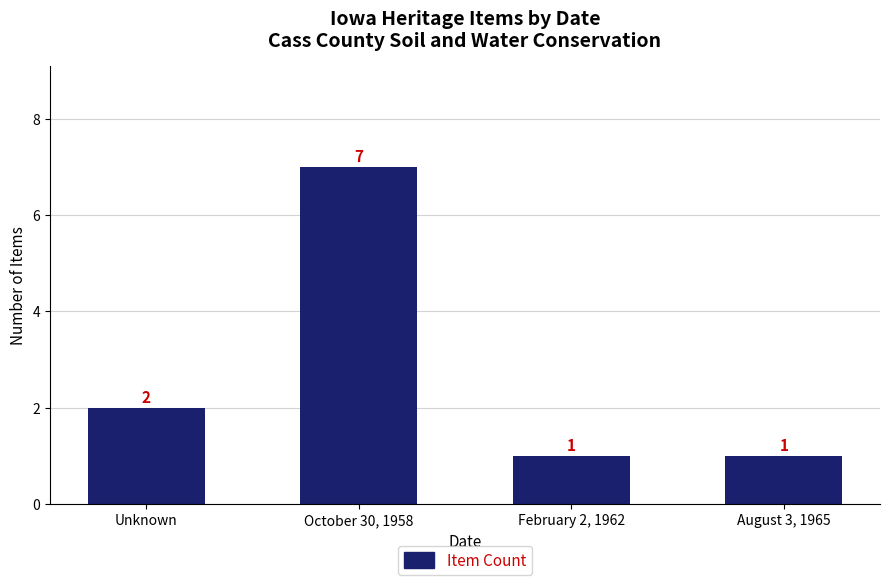

At which label is the value closest to 4?

Unknown